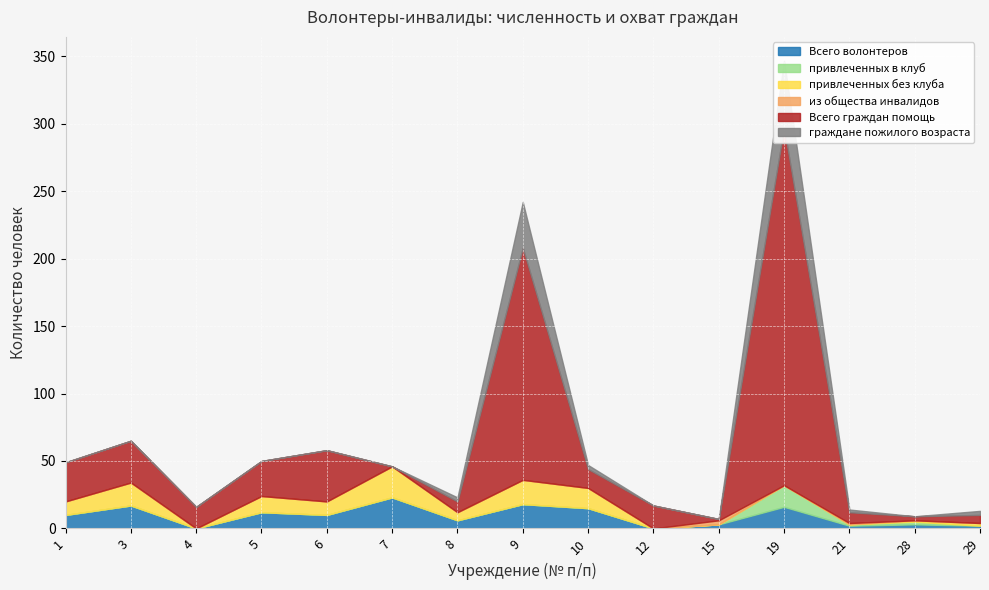

What is the greatest value displayed?

265